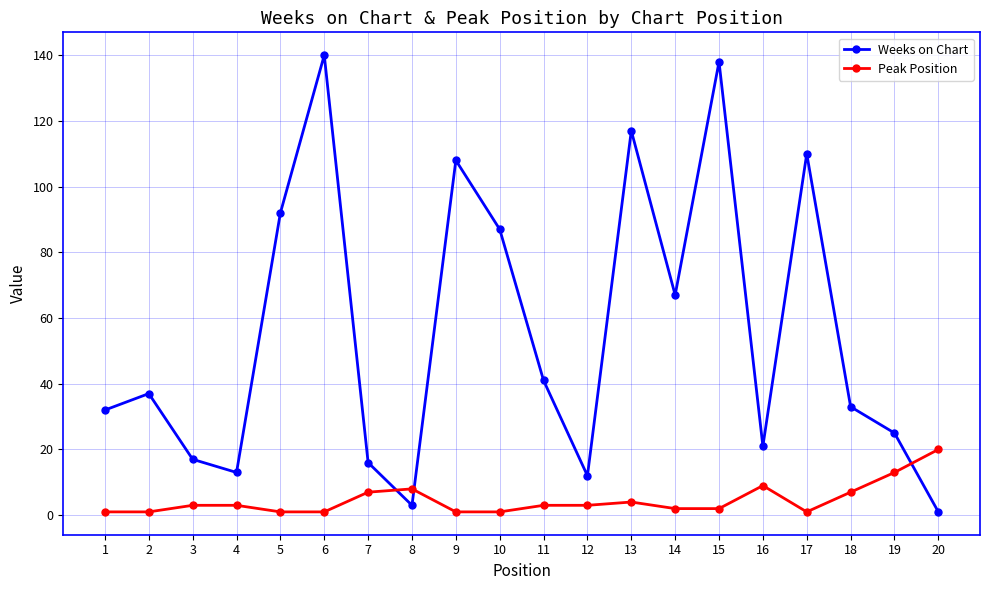

What is the difference between the maximum and minimum values in the Weeks on Chart series?

139